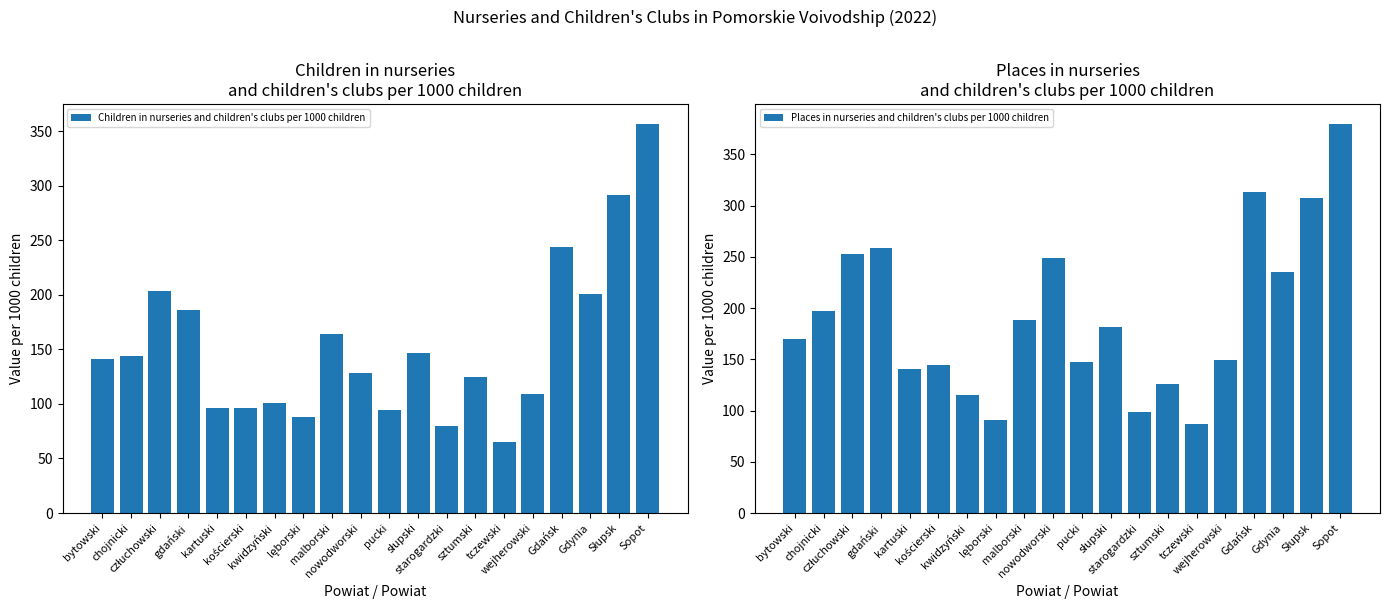

What is the greatest value displayed?

380